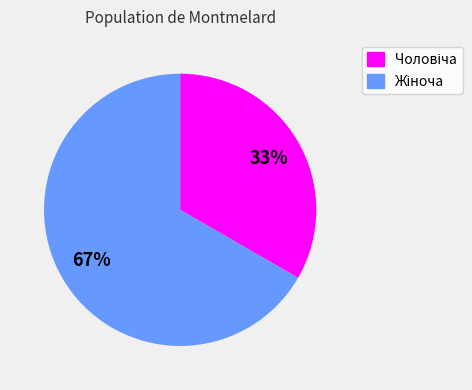

To the nearest percent, what is the average slice percentage?

50%